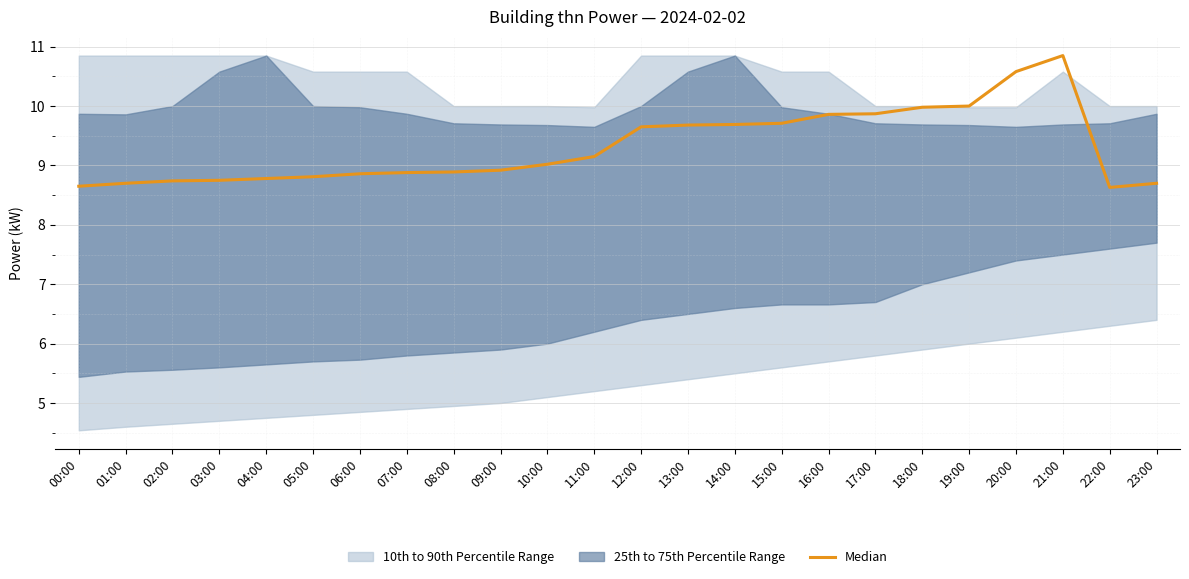

Which has a higher value, 08:00 or 17:00?

17:00